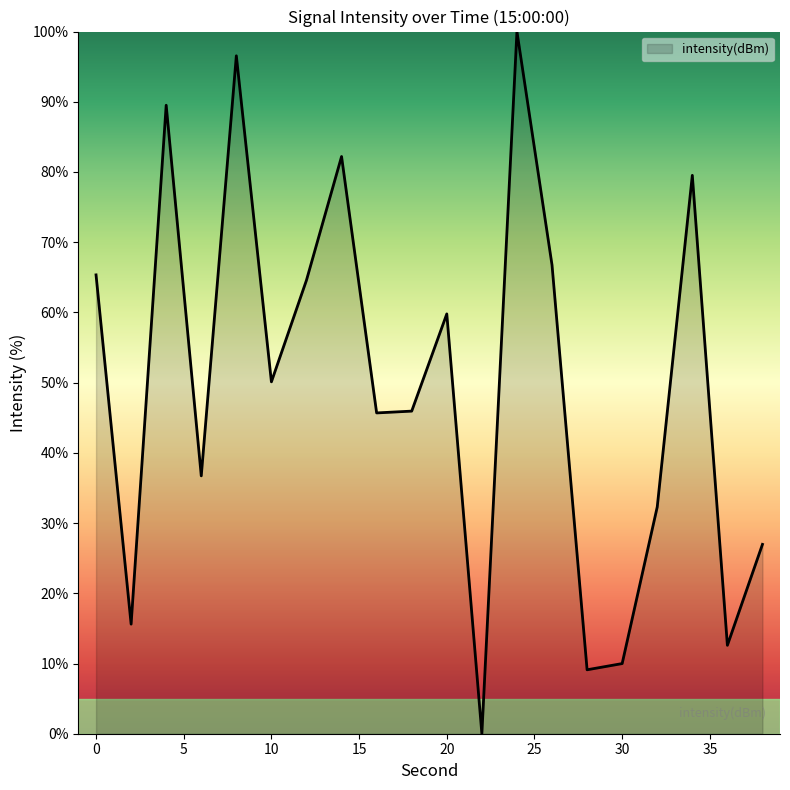

What is the difference between the maximum and minimum values?

100.0